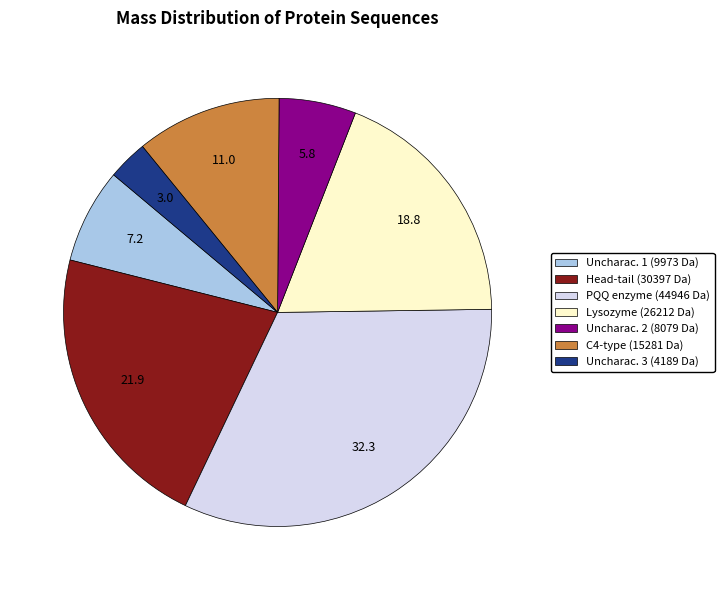

Rank the categories by value from highest to lowest.

PQQ enzyme (44946 Da), Head-tail (30397 Da), Lysozyme (26212 Da), C4-type (15281 Da), Uncharac. 1 (9973 Da), Uncharac. 2 (8079 Da), Uncharac. 3 (4189 Da)